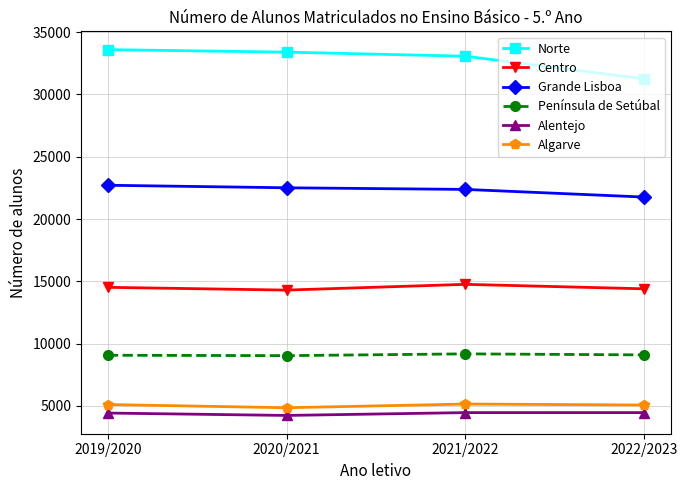

True or false: Norte and Grande Lisboa intersect in this chart.

False